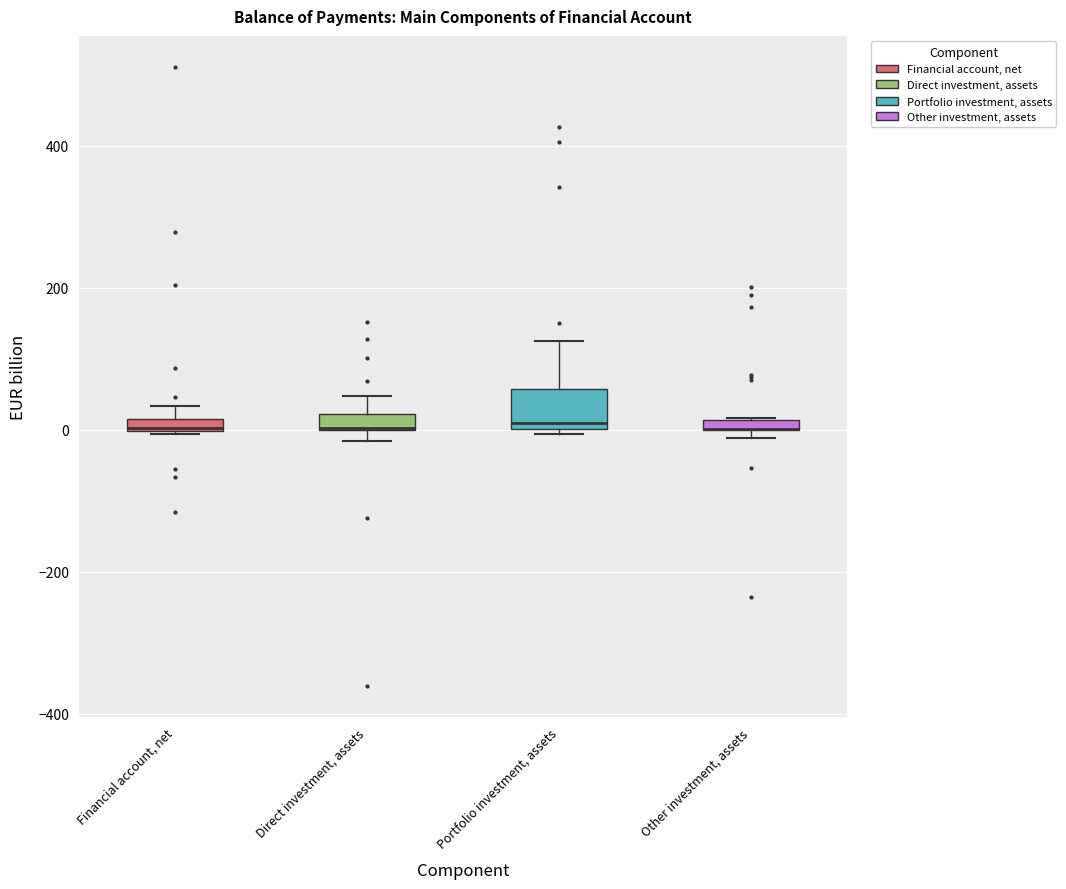

Where is the upper edge of the box for Financial account, net on the y-axis? The values are not printed on the chart, so give them approximately, as read against the axis.

20